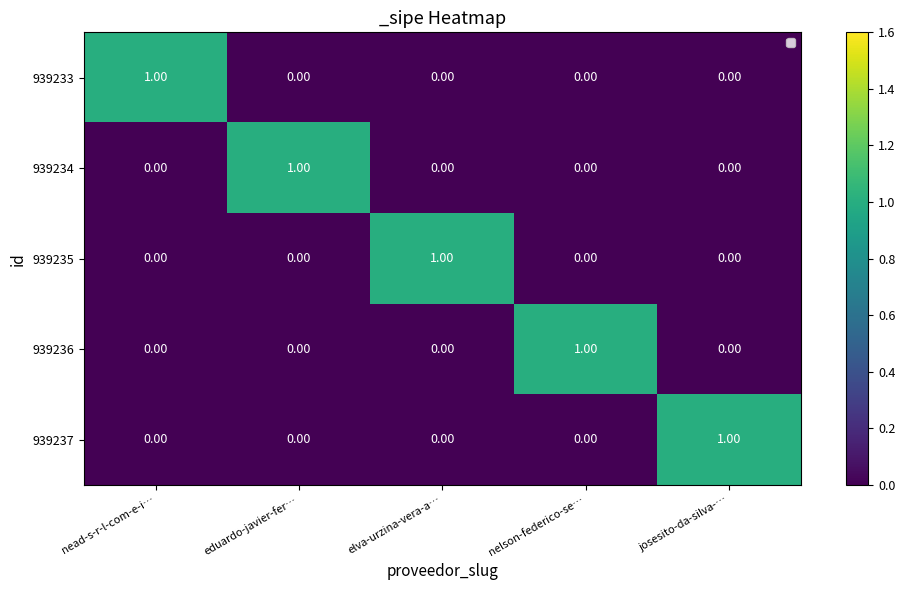

At which label does 939236 reach its peak?

nelson-federico-se…